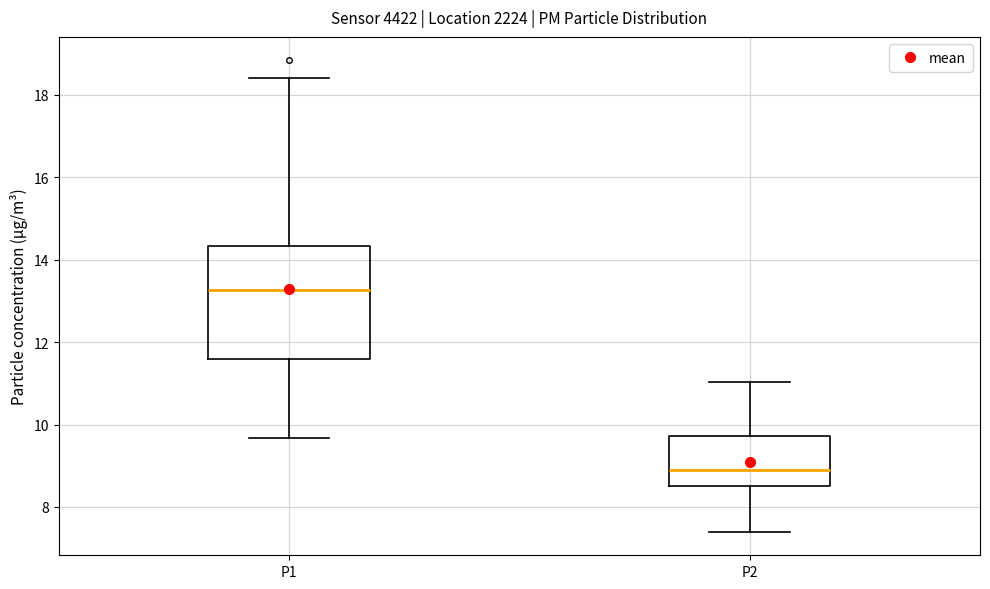

Which box has the highest median line?

P1